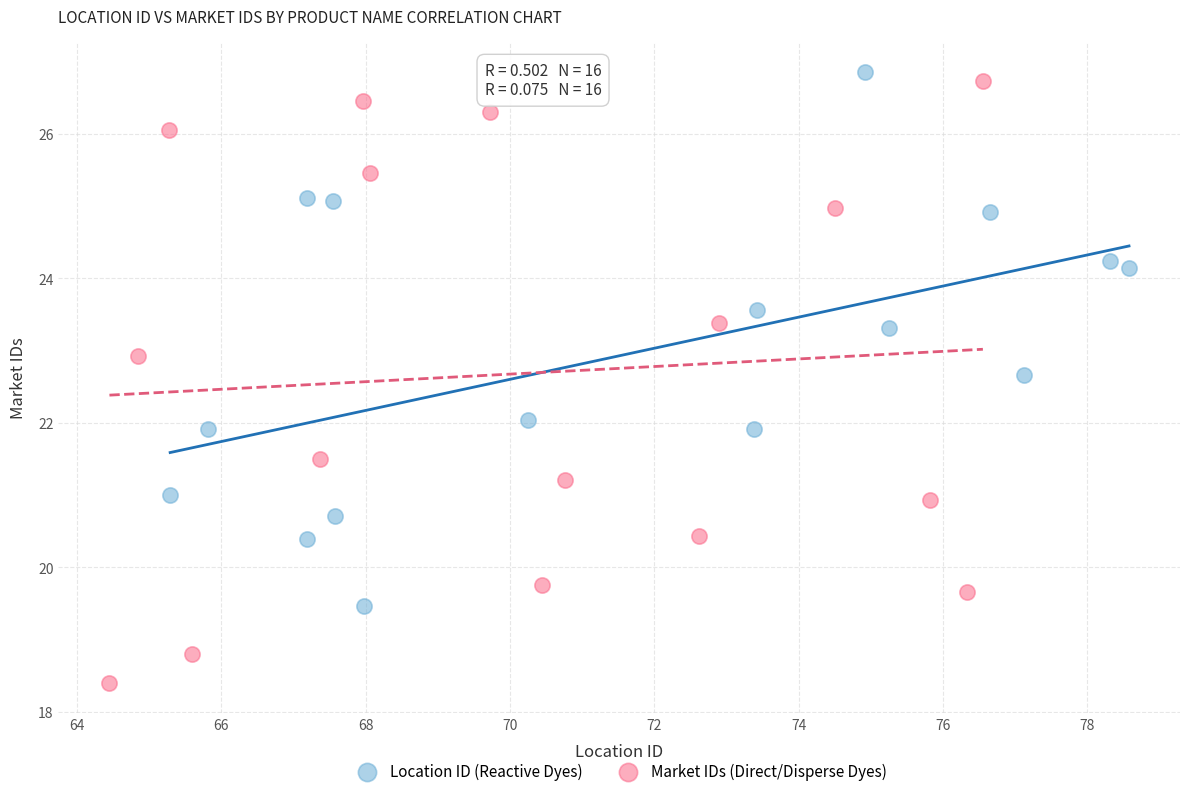

Which series contains the lowest Y value?

Market IDs (Direct/Disperse Dyes)